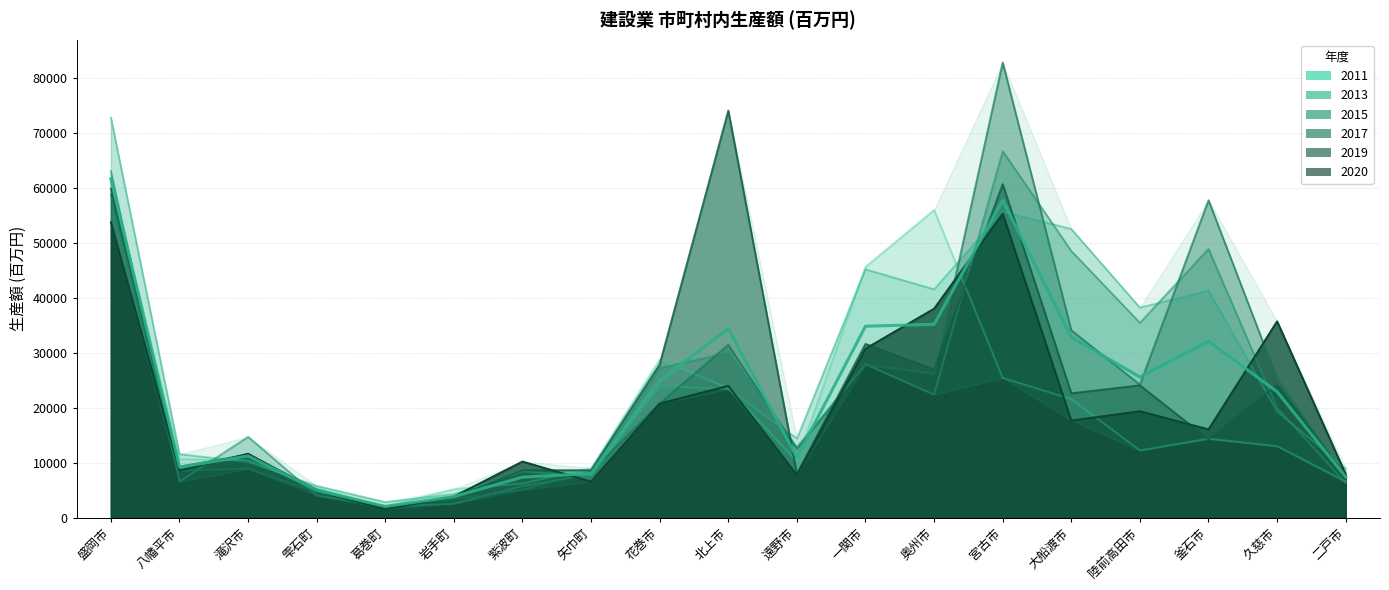

At which category is the sum across all series the highest?

盛岡市